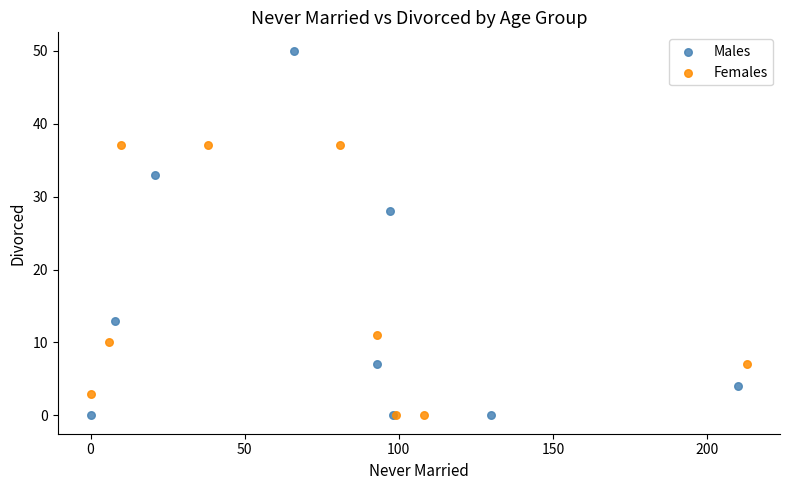

Which series has the widest spread of Y values?

Males